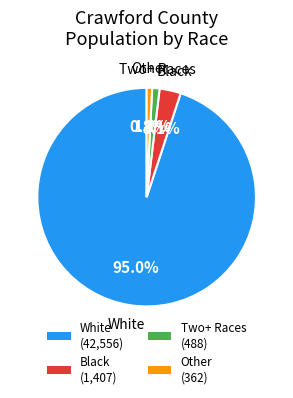

Count the number of slices in the pie.

4